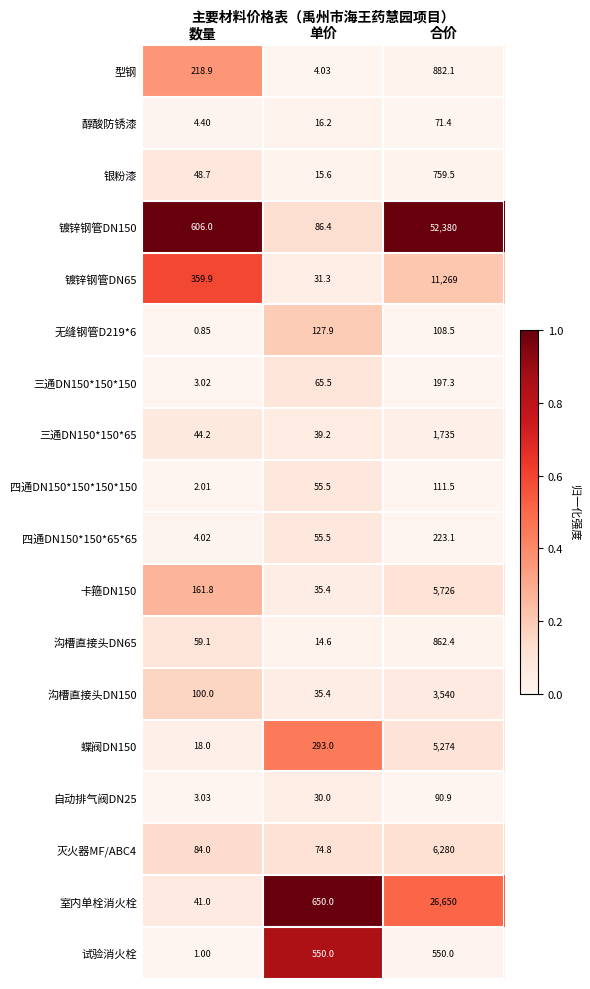

At which label does 试验消火栓 reach its minimum?

数量